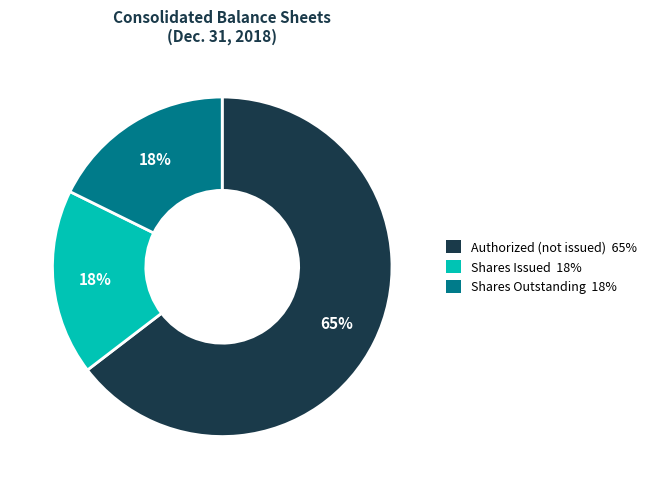

Count the number of slices in the pie.

3